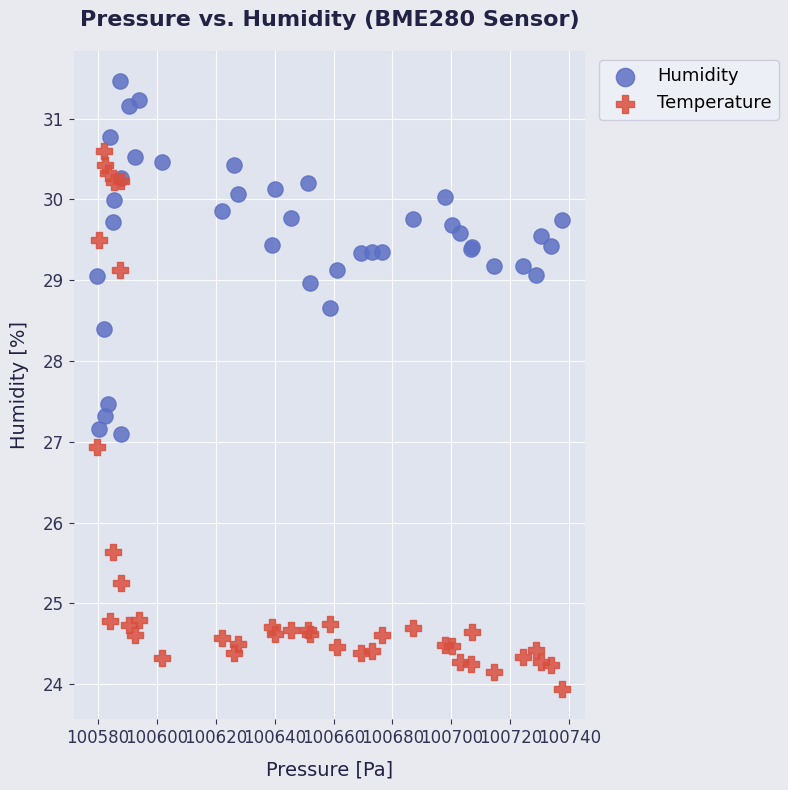

Which series contains the highest Y value?

Humidity